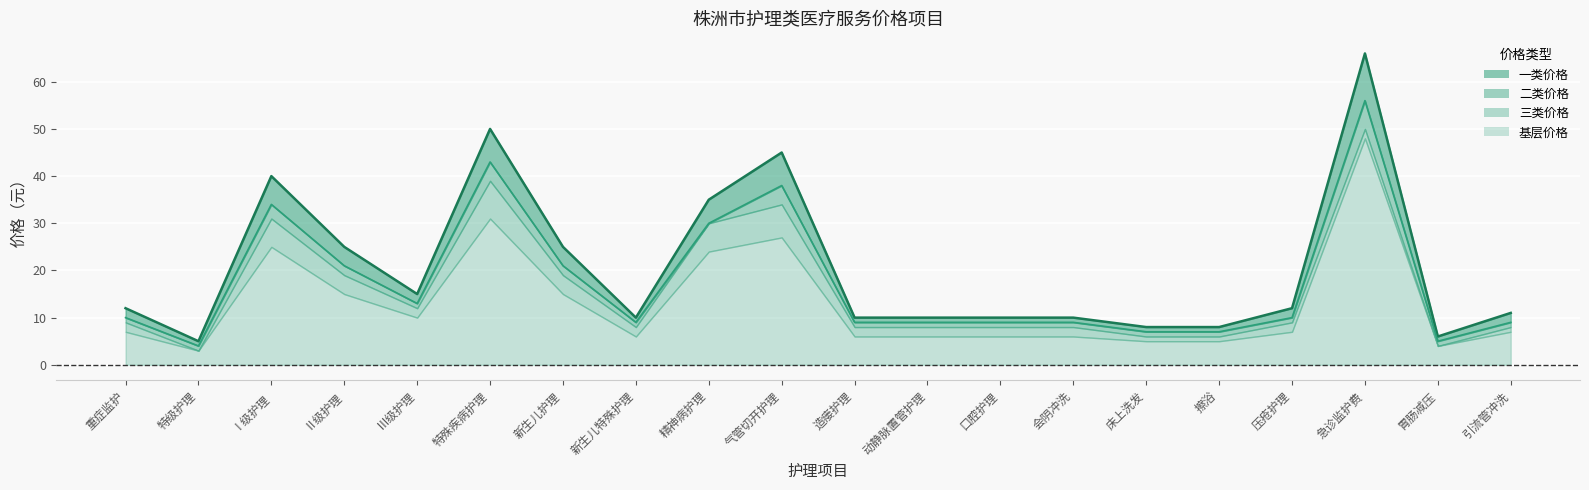

What is the approximate value of 二类价格 at 特殊疾病护理?

43